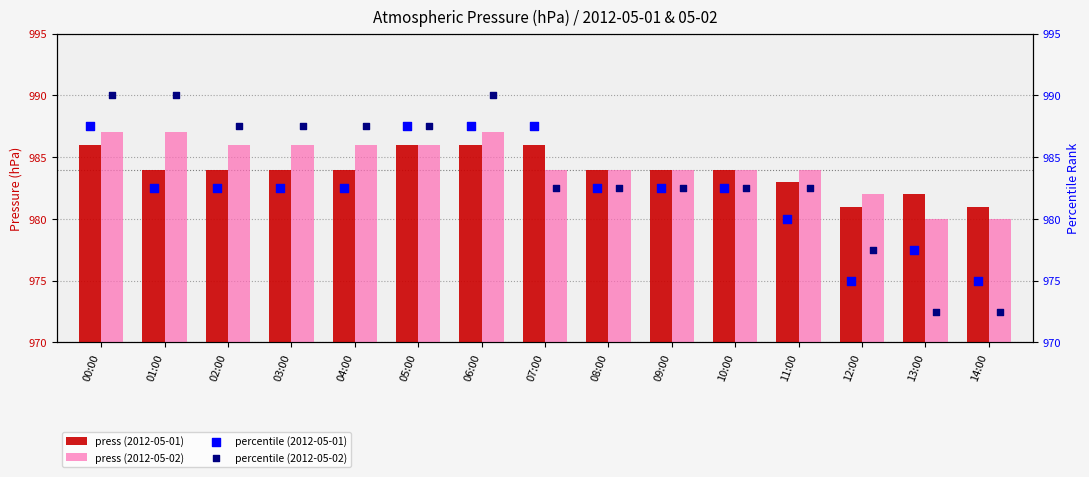

Which series has the largest total across all categories?

press (2012-05-02)